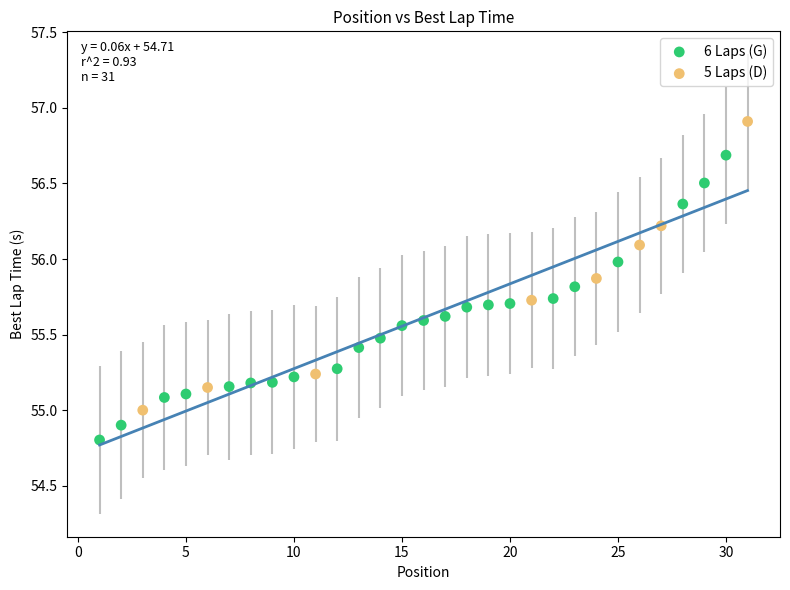

Which series contains the lowest Y value?

6 Laps (G)